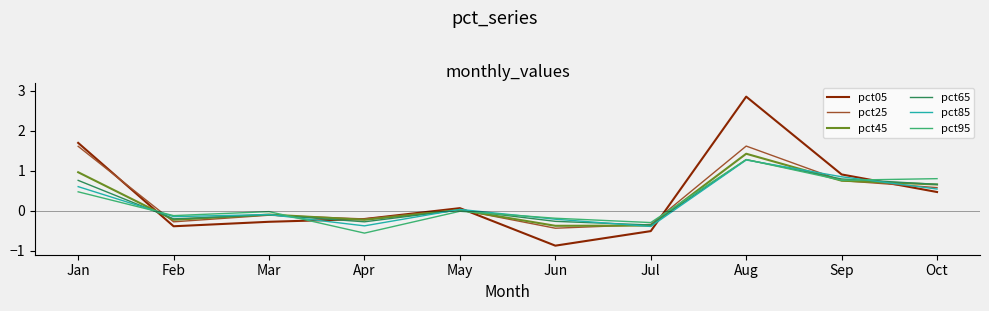

After their last crossing, which series has the higher values: pct95 or pct05?

pct95